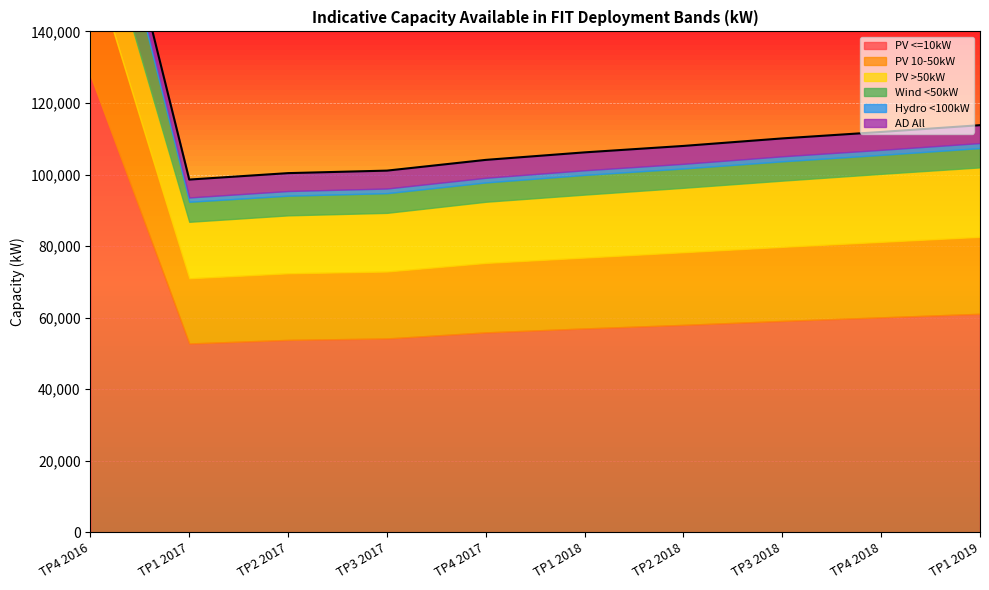

The value of PV >50kW at TP1 2019 is 7916. True or false?

False